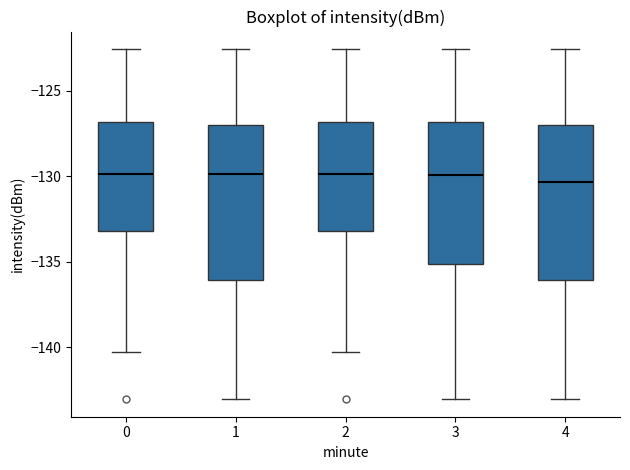

Reading left to right, read every box against the y-axis: the position of its median line, the range the box covers, and the ends of its whiskers. The values are not printed on the chart, so give them approximately, as read against the axis.

0: median -130.0, box -133.0 to -127.0, whiskers -140.5 to -122.5
1: median -130.0, box -136.0 to -127.0, whiskers -143.0 to -122.5
2: median -130.0, box -133.0 to -127.0, whiskers -140.5 to -122.5
3: median -130.0, box -135.0 to -127.0, whiskers -143.0 to -122.5
4: median -130.5, box -136.0 to -127.0, whiskers -143.0 to -122.5